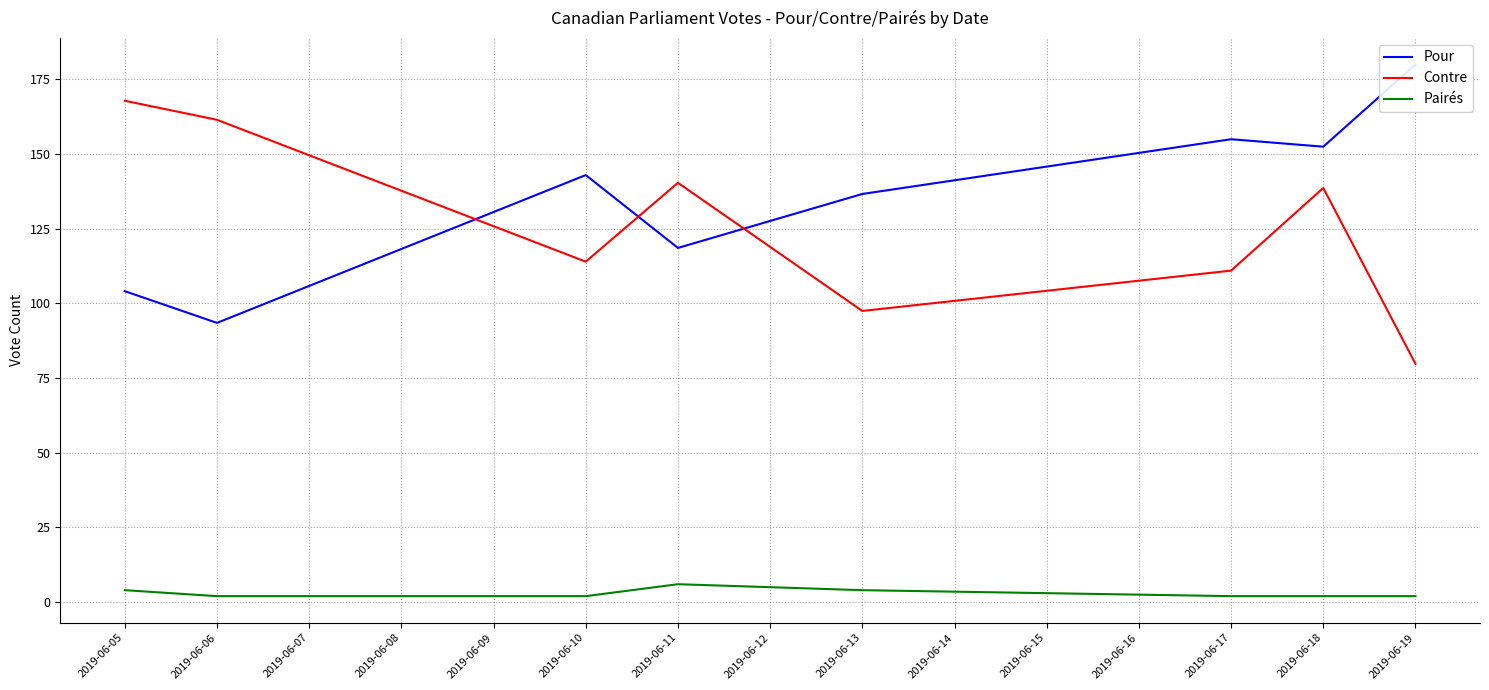

The Pairés series shows 6.0 at 2019-06-11. True or false?

True